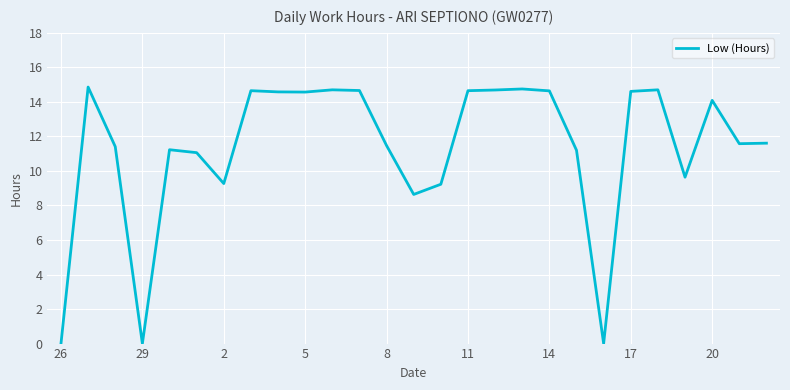

What is the greatest value displayed?

14.9